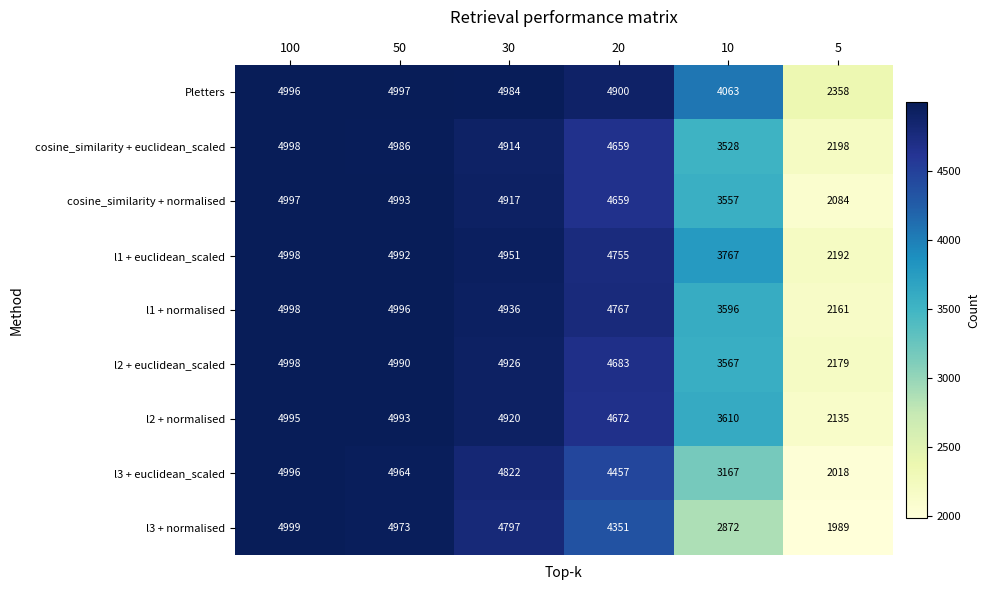

What is the average value of the l1 + normalised series?

4242